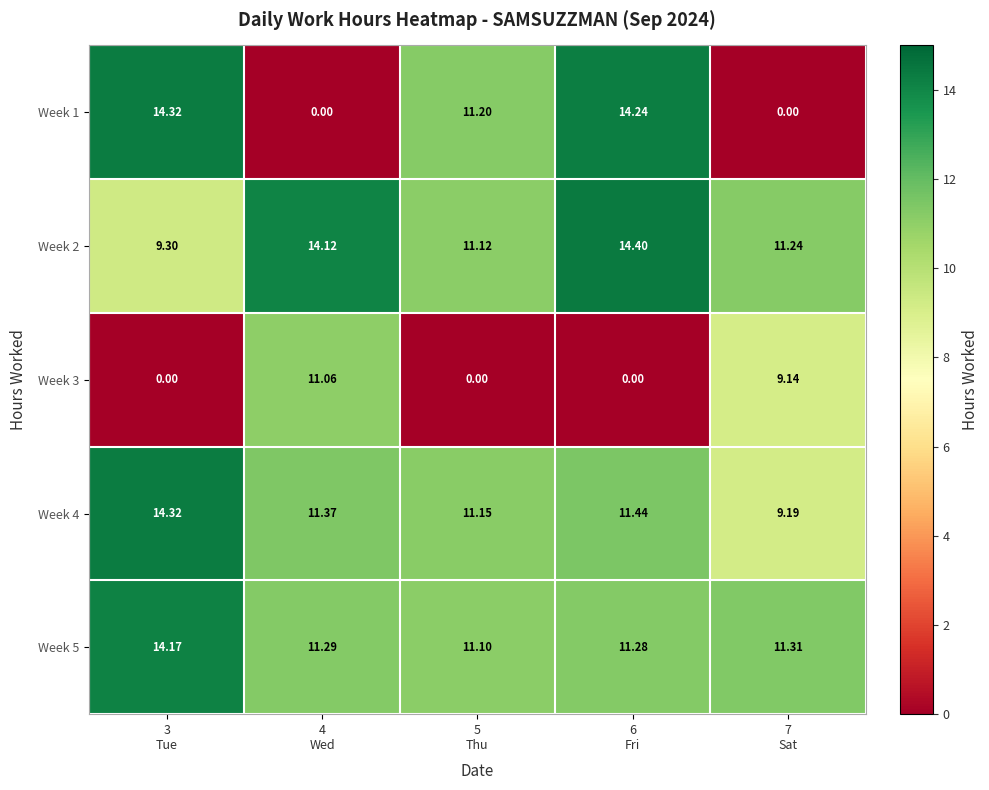

Which category has the highest value across all series?

6
Fri